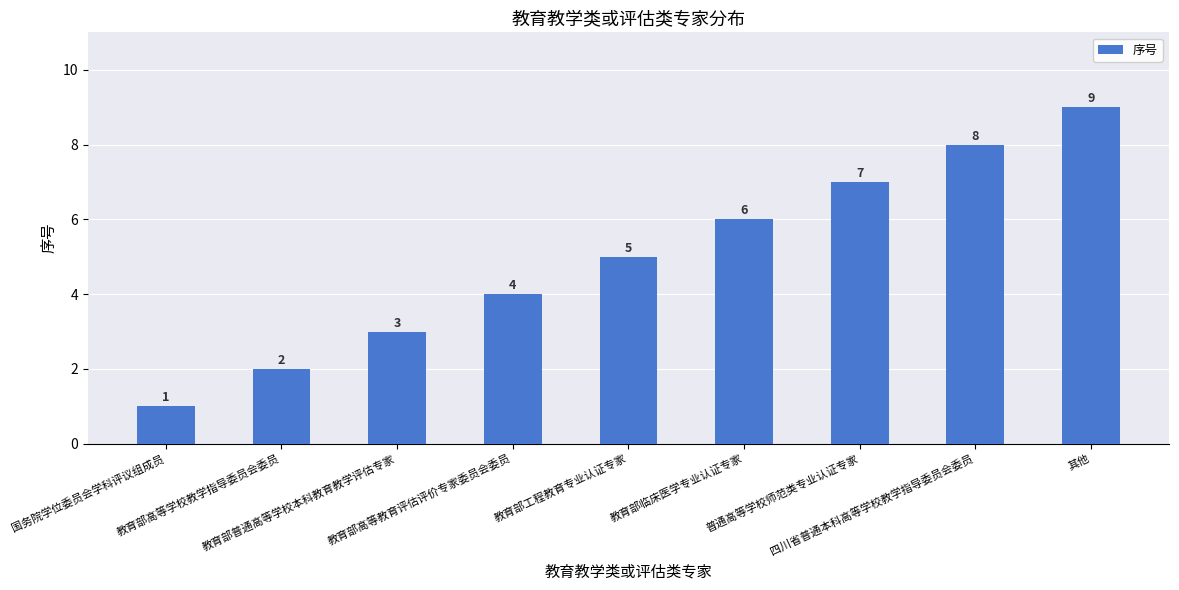

What is the change in value from 教育部高等教育评估评价专家委员会委员 to 其他?

+5